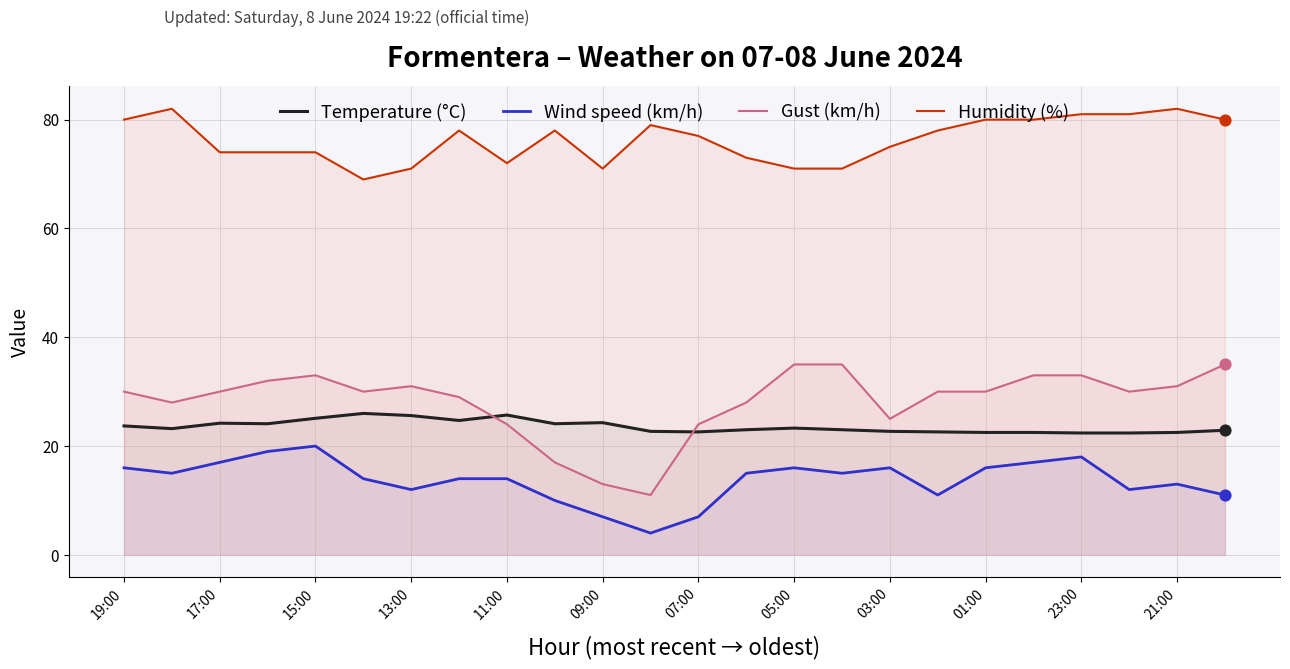

At how many categories does at least one series exceed 11?

24